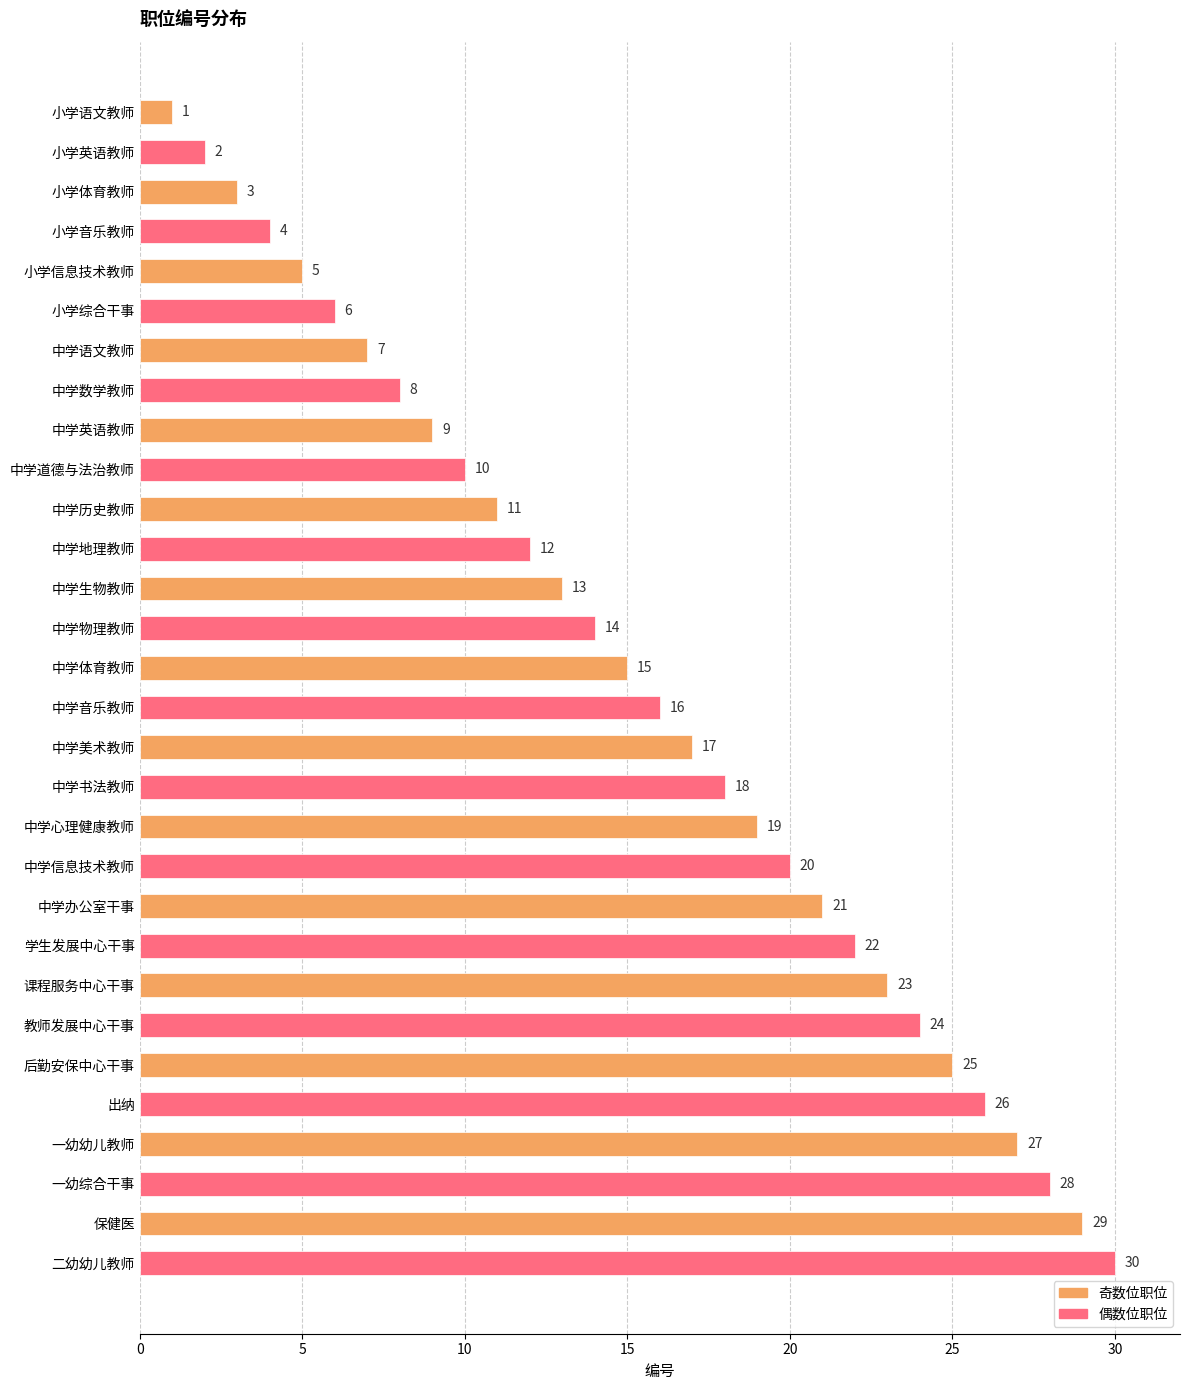

What is the maximum value shown in the chart?

30